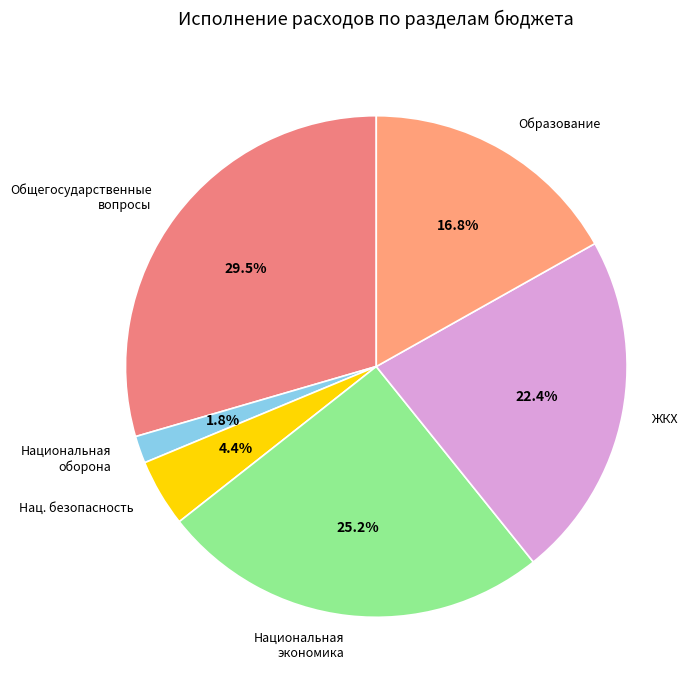

What is the smallest slice in the pie chart?

Национальная оборона